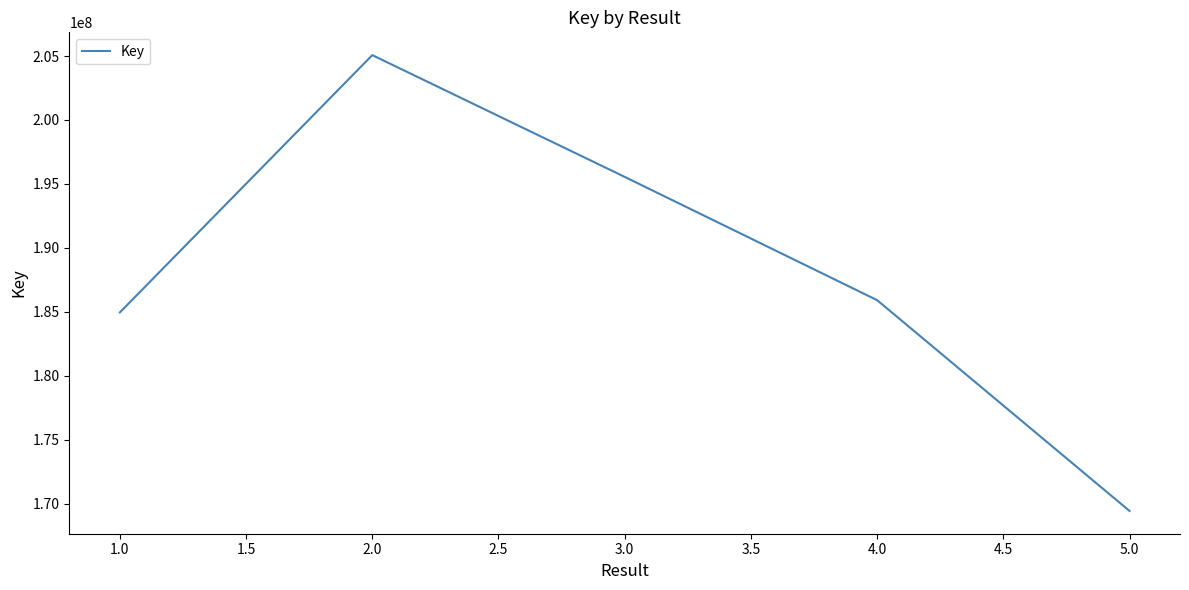

Rank the categories by value from lowest to highest.

5.0, 1.0, 4.0, 3.0, 2.0